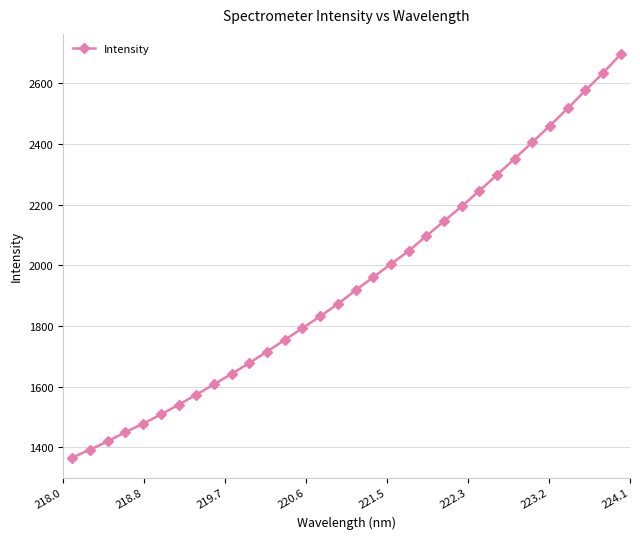

Reading left to right, what are all the values shown in this chart?

1365.6	1392.0	1419.3	1449.8	1477.3	1507.9	1539.8	1573.3	1607.1	1641.9	1677.7	1715.2	1753.7	1792.5	1831.5	1872.5	1917.2	1960.6	2003.9	2046.9	2096.3	2145.3	2194.2	2245.2	2298.1	2351.5	2406.0	2460.3	2517.3	2576.2	2633.7	2696.3